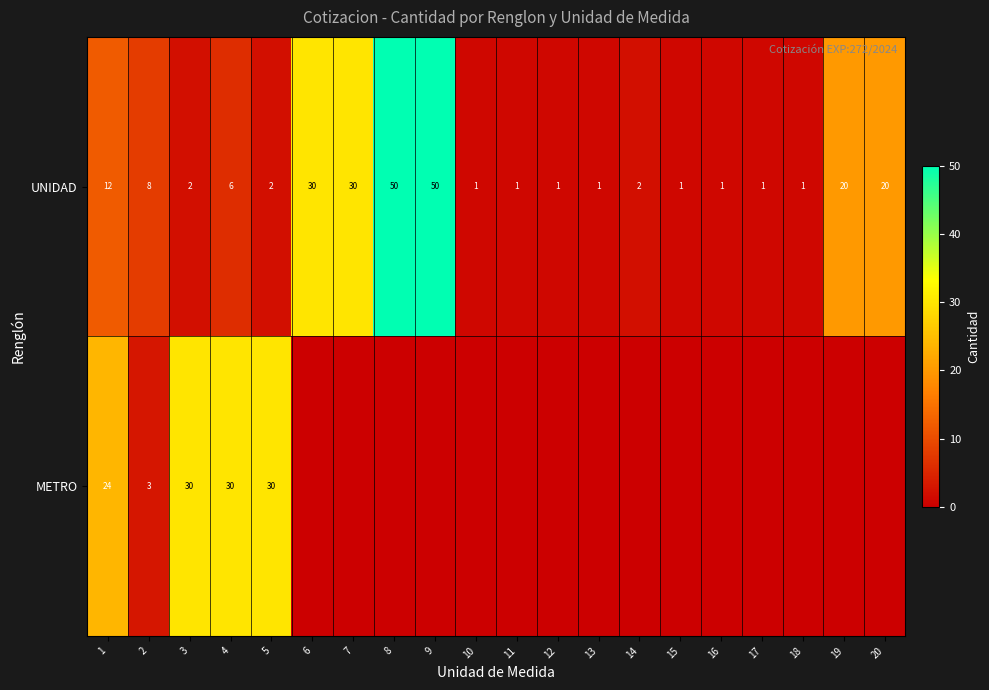

Between 1 and 2, which series saw the biggest shift?

METRO